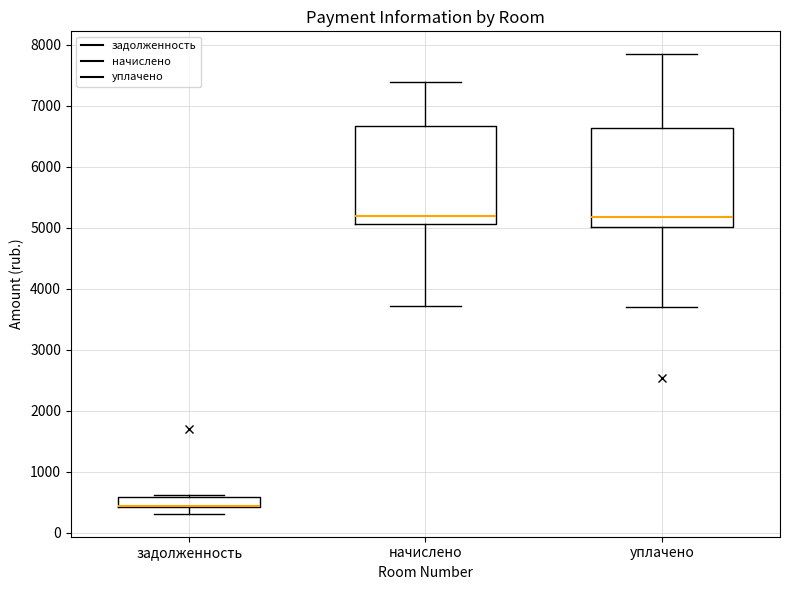

Reading left to right, read every box against the y-axis: the position of its median line, the range the box covers, and the ends of its whiskers. The values are not printed on the chart, so give them approximately, as read against the axis.

задолженность: median 400 (drawn on the box's lower edge), box 400 to 600, whiskers 300 to 600
начислено: median 5200, box 5100 to 6700, whiskers 3700 to 7400
уплачено: median 5200, box 5000 to 6600, whiskers 3700 to 7800